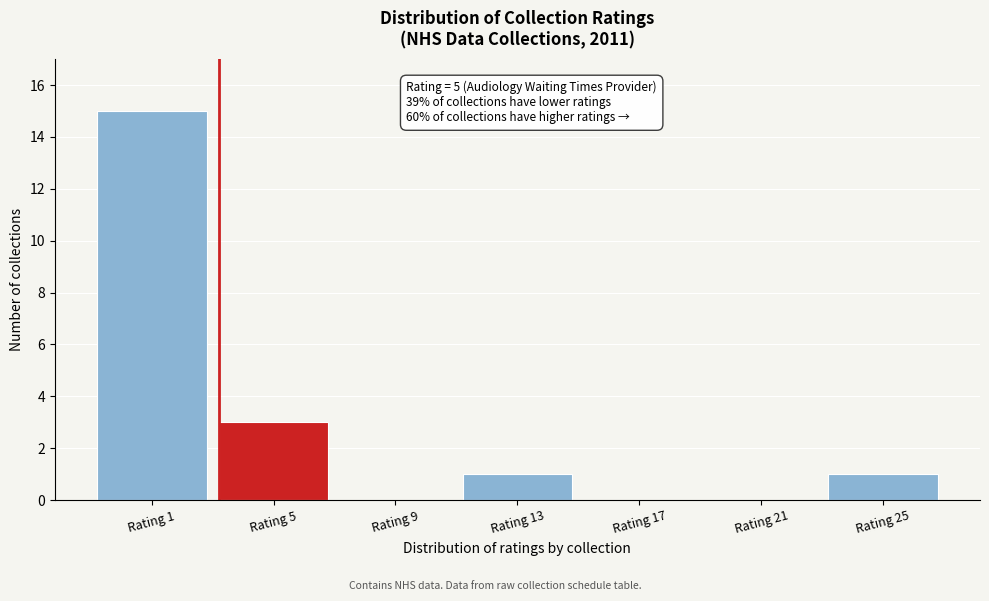

Reading right to left, list all the values displayed in this chart.

Rating 25=1	Rating 21=0	Rating 17=0	Rating 13=1	Rating 9=0	Rating 5=3	Rating 1=15